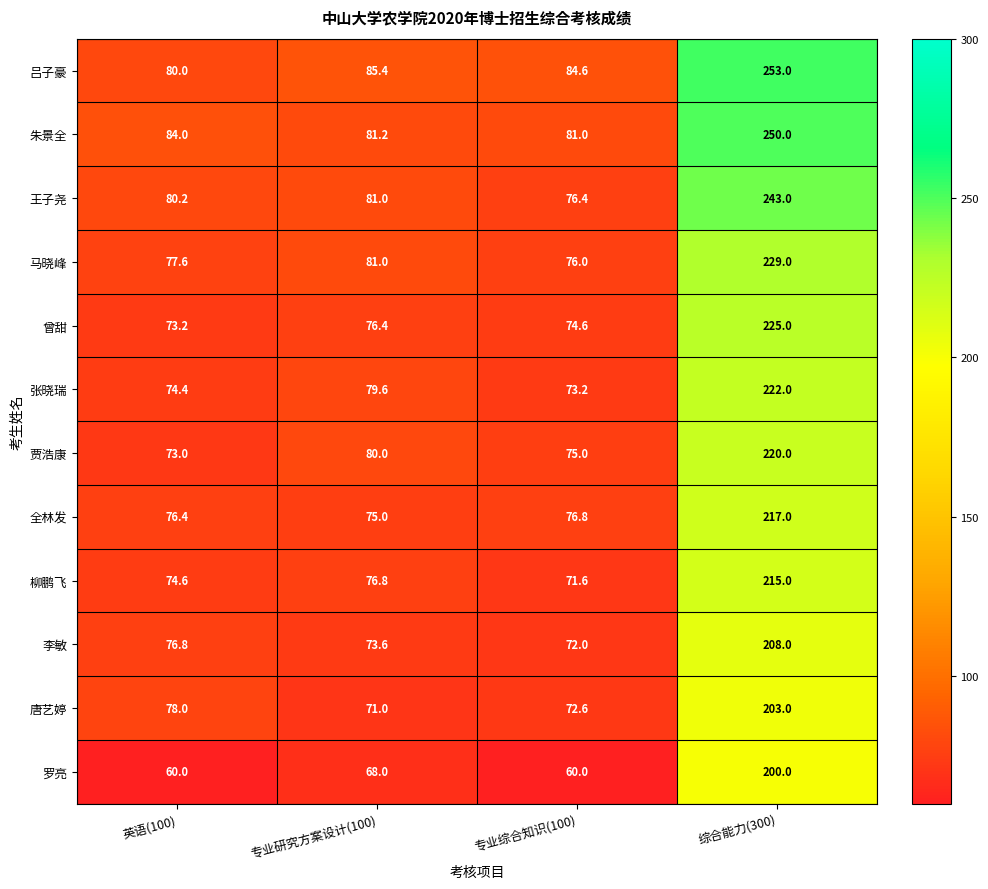

List the labels in order of 曾甜 value, smallest first.

英语(100), 专业综合知识(100), 专业研究方案设计(100), 综合能力(300)